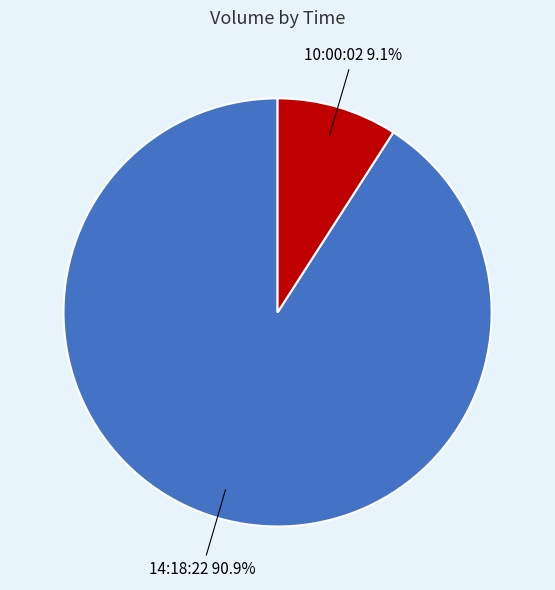

To the nearest percent, what portion does 14:18:22 represent?

91%